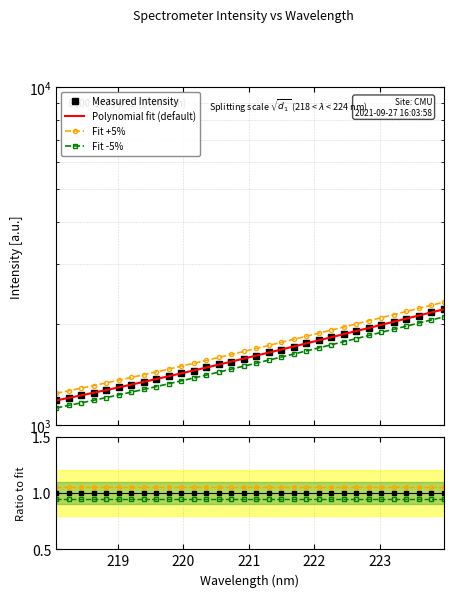

What value does the data have at 218.442?

1226.5